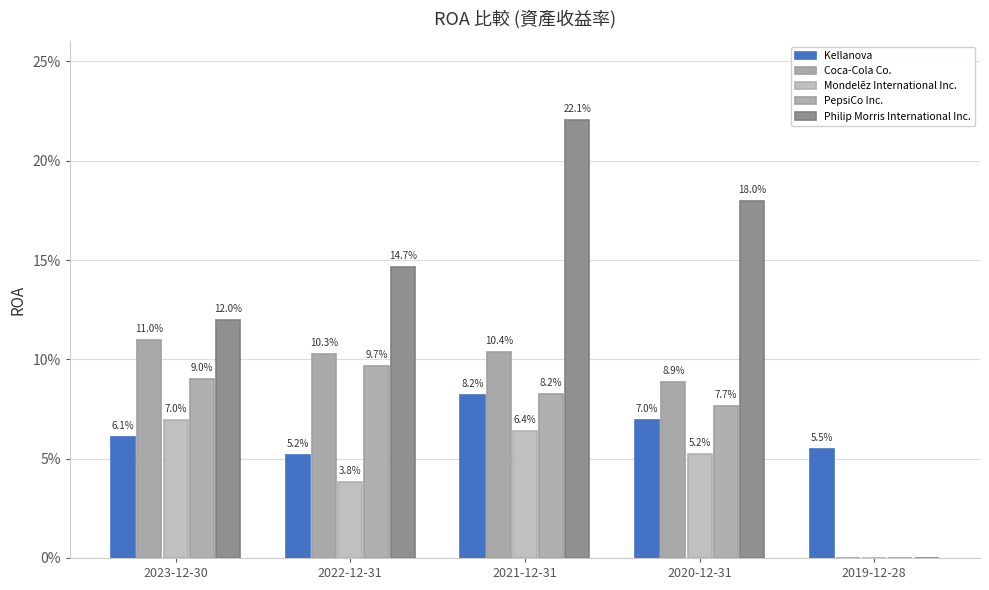

At which category is the sum across all series the highest?

2021-12-31